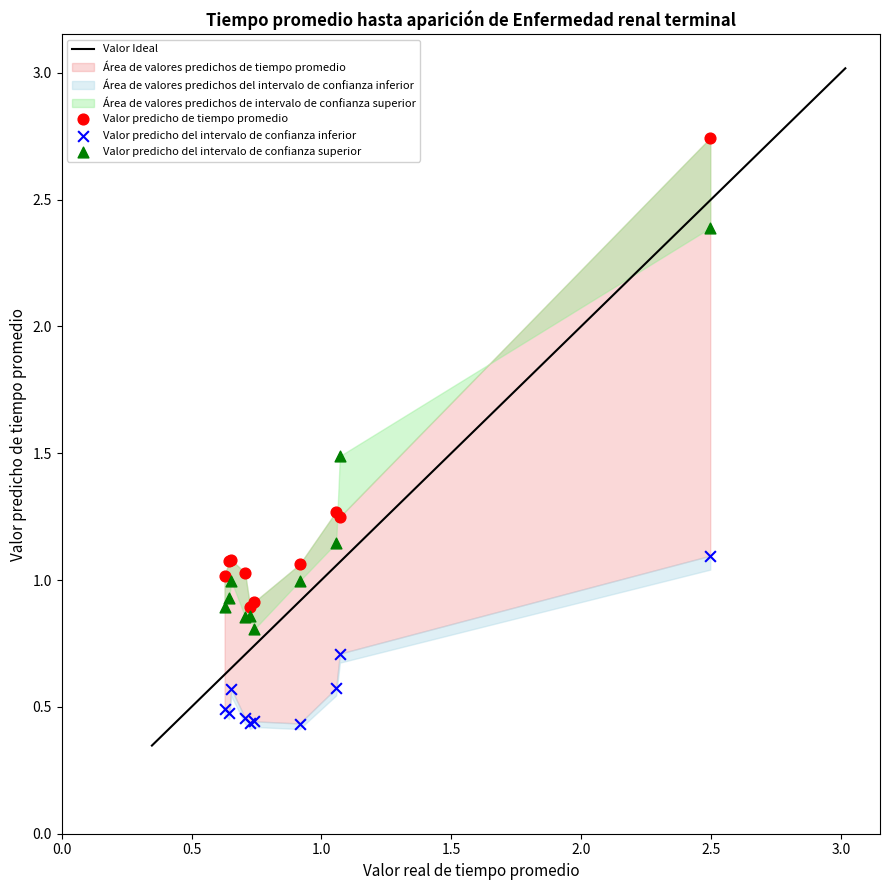

Which series has the largest Y range (max minus min)?

Valor predicho de tiempo promedio